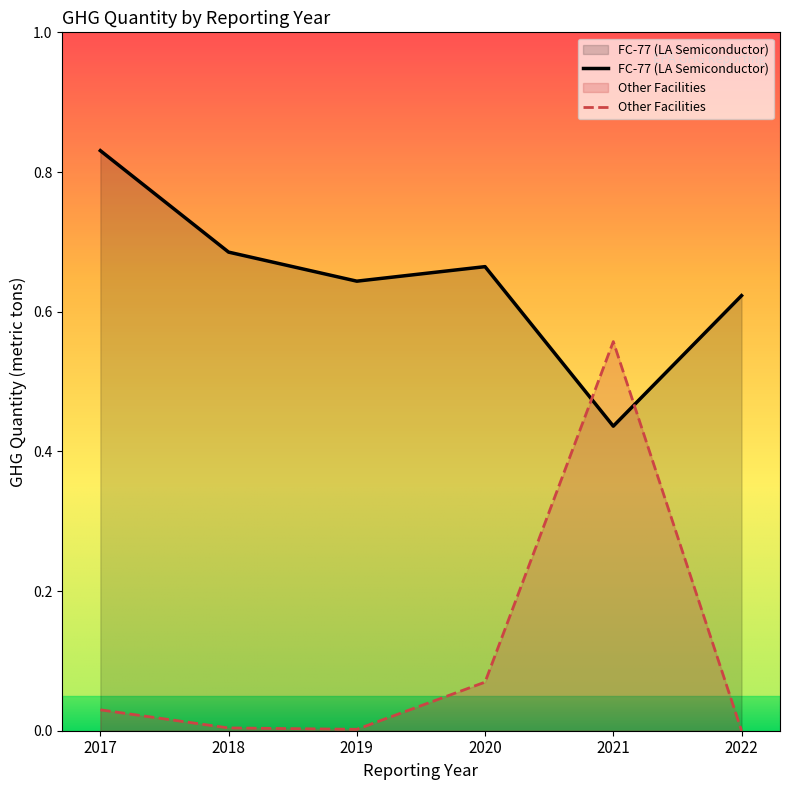

Is the value of Other Facilities at 2017 greater than the value of FC-77 (LA Semiconductor) at 2017?

No